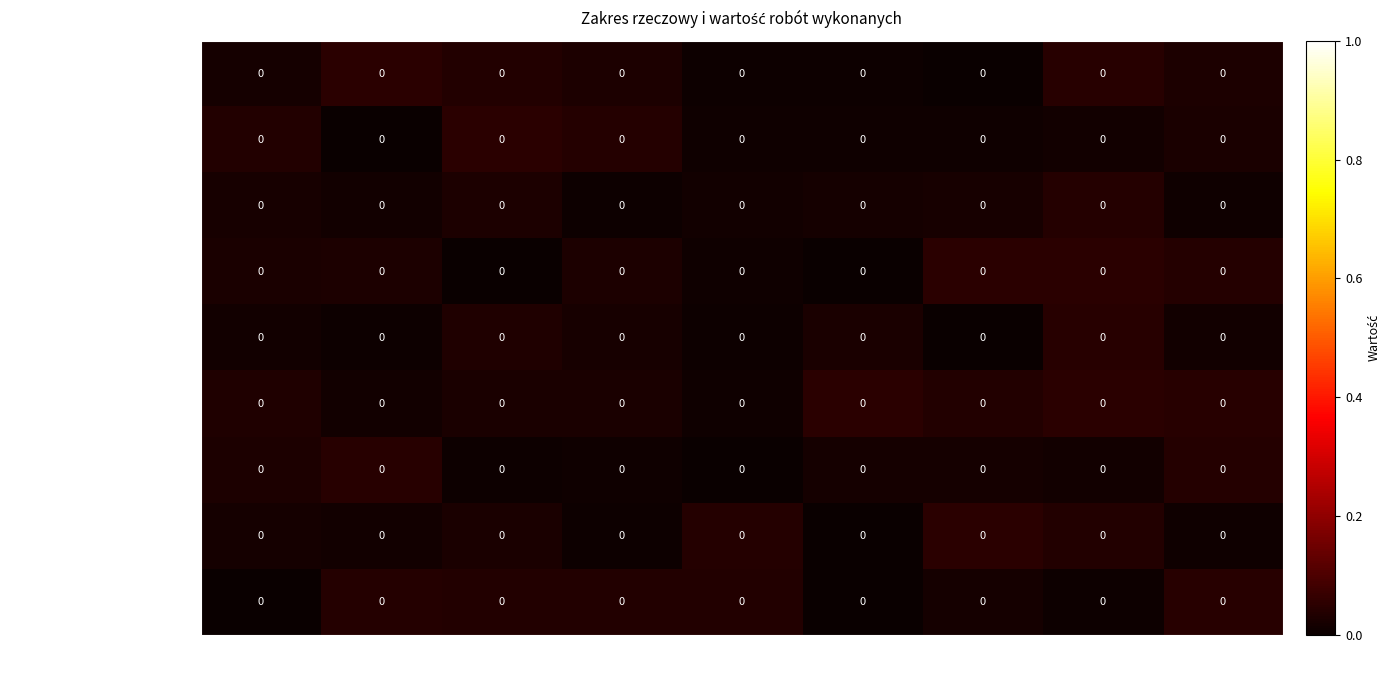

List the series in order of their peak value, highest first.

Inne, wykaszanie skarp, usuwanie zakrzaczeń, Utrzymanie sieci drenarskiej ogółem, budowle piętrzące, Utrzymanie rowów ogółem, usuwanie awarii sieci drenarskiej, budowle komunikacyjne, Razem, odmulenie dna